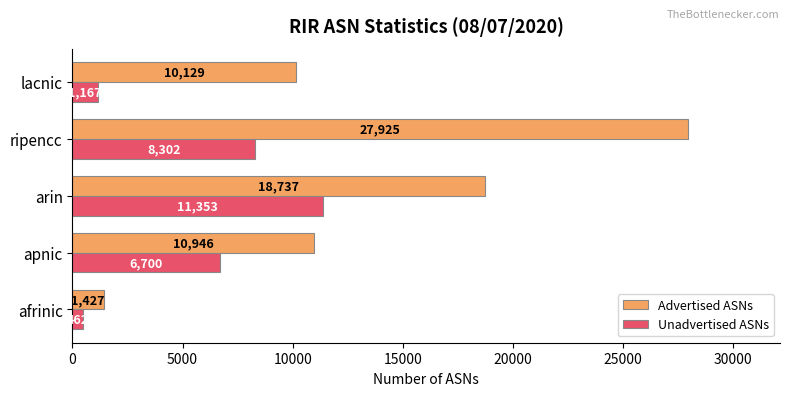

At which category is the sum across all series the highest?

ripencc